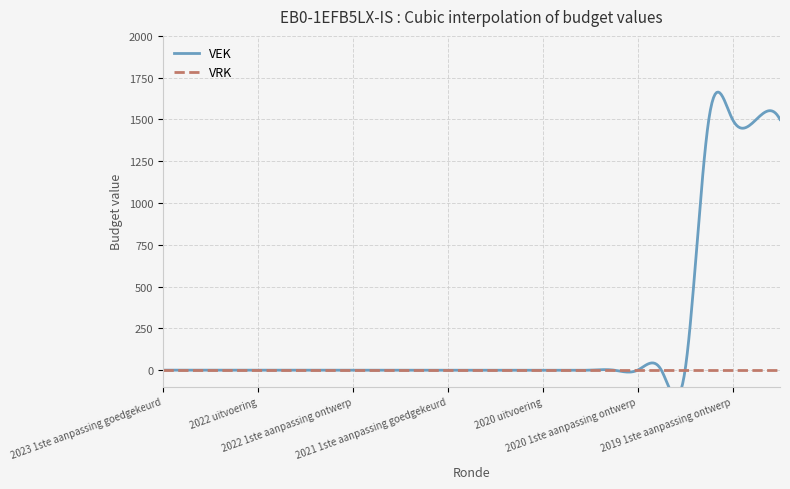

List the series in order of their peak value, lowest first.

VRK, VEK